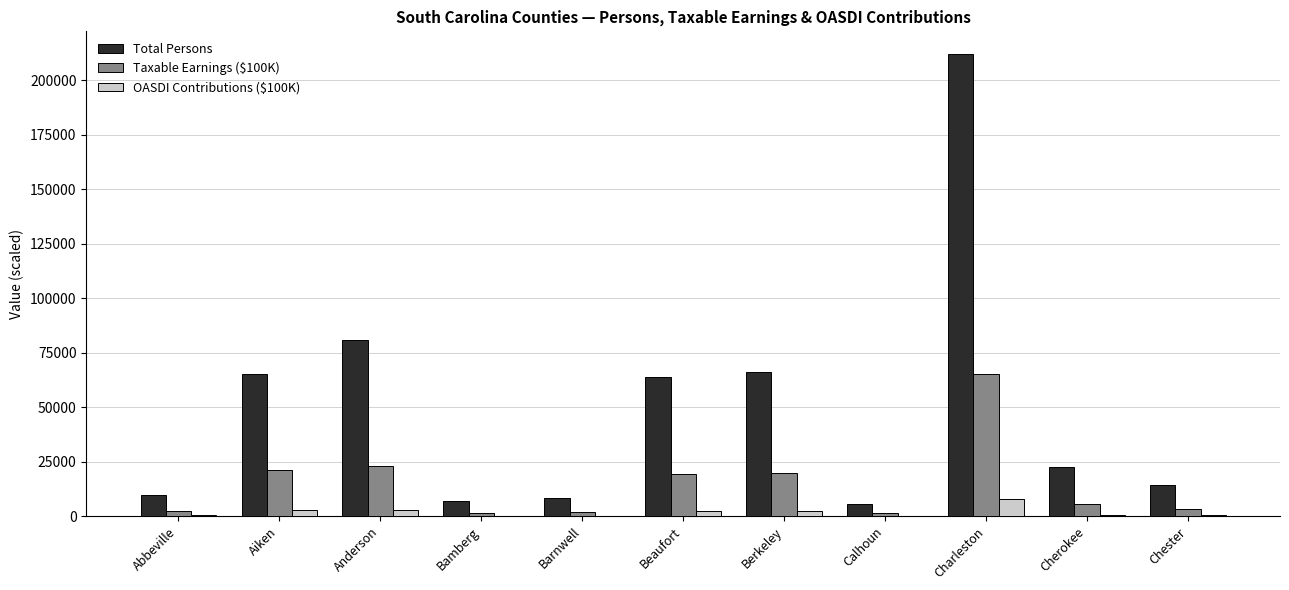

What are all the series names shown in the legend?

Total Persons, Taxable Earnings ($100K), OASDI Contributions ($100K)